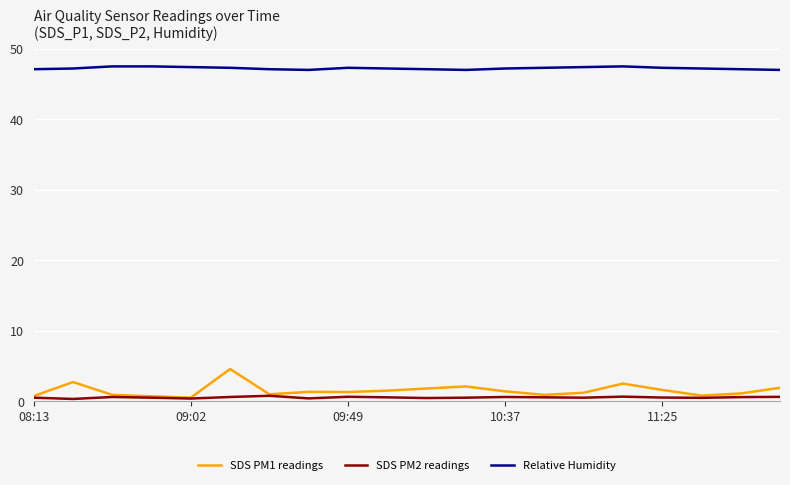

Is this an area chart (filled region under the line)?

No